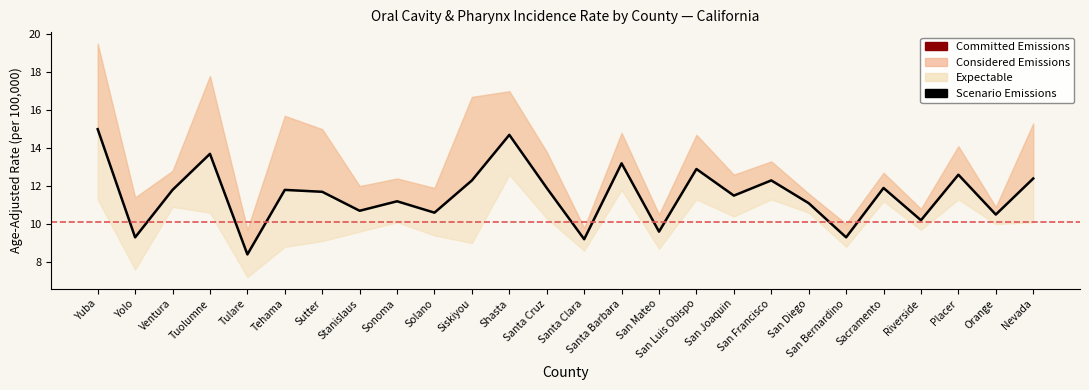

At how many categories does at least one series exceed 9?

26